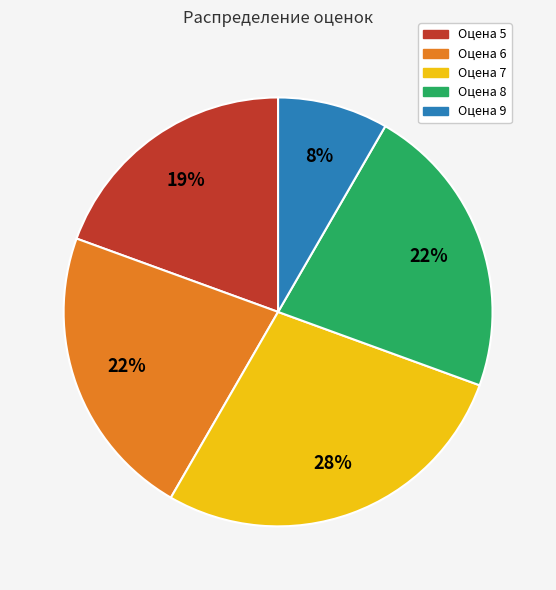

Count the number of slices in the pie.

5